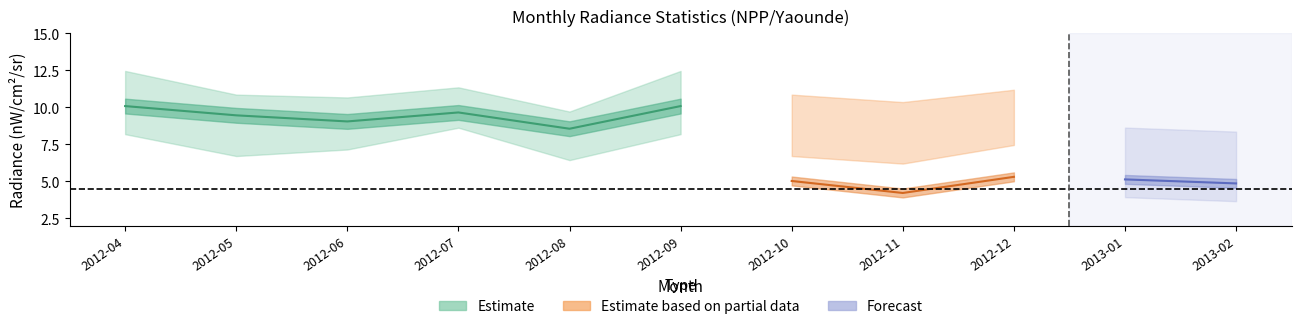

What is the label of the 4th point from the left?

2012-07